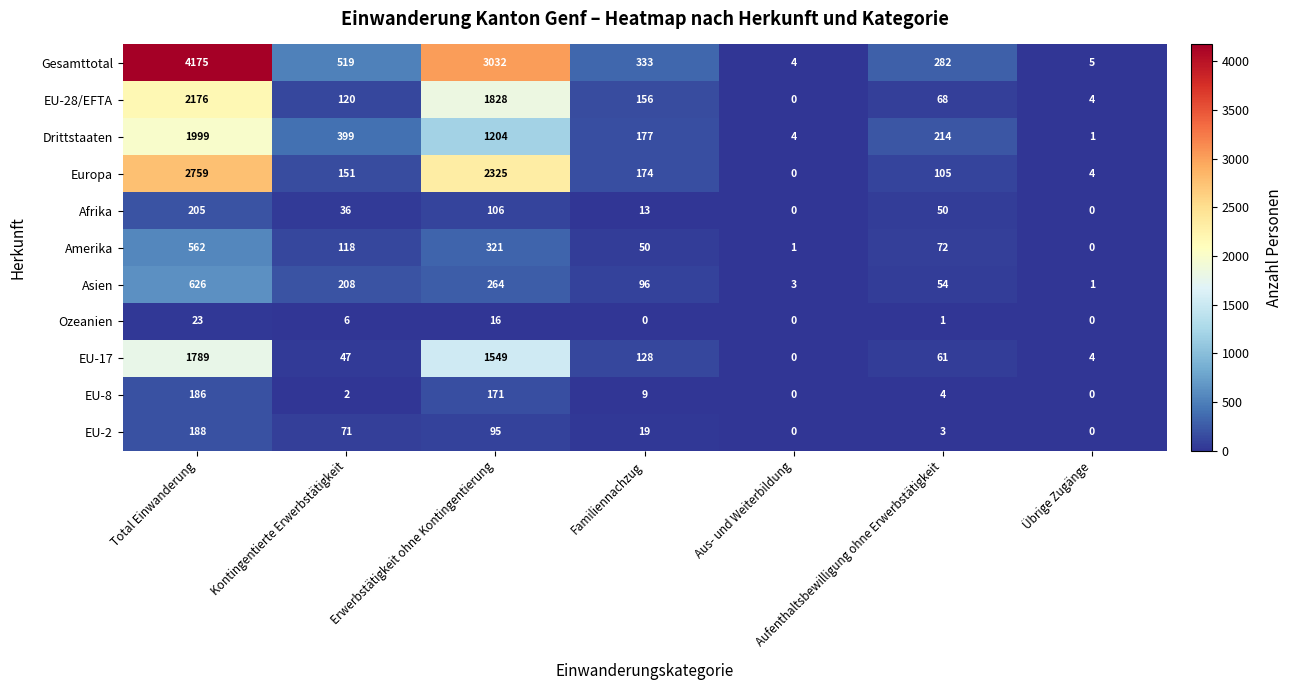

Rank the series by their maximum value, from lowest to highest.

Ozeanien, EU-8, EU-2, Afrika, Amerika, Asien, EU-17, Drittstaaten, EU-28/EFTA, Europa, Gesamttotal